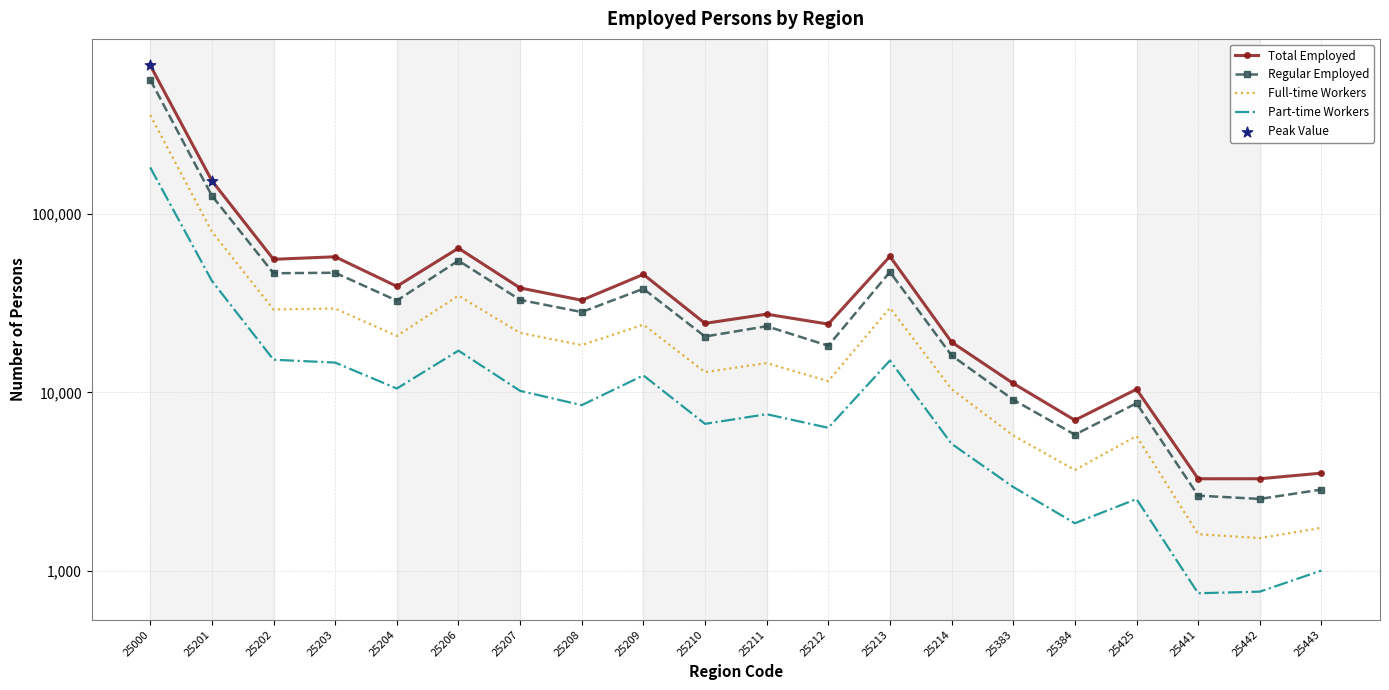

Which series has the largest Y range (max minus min)?

Total Employed